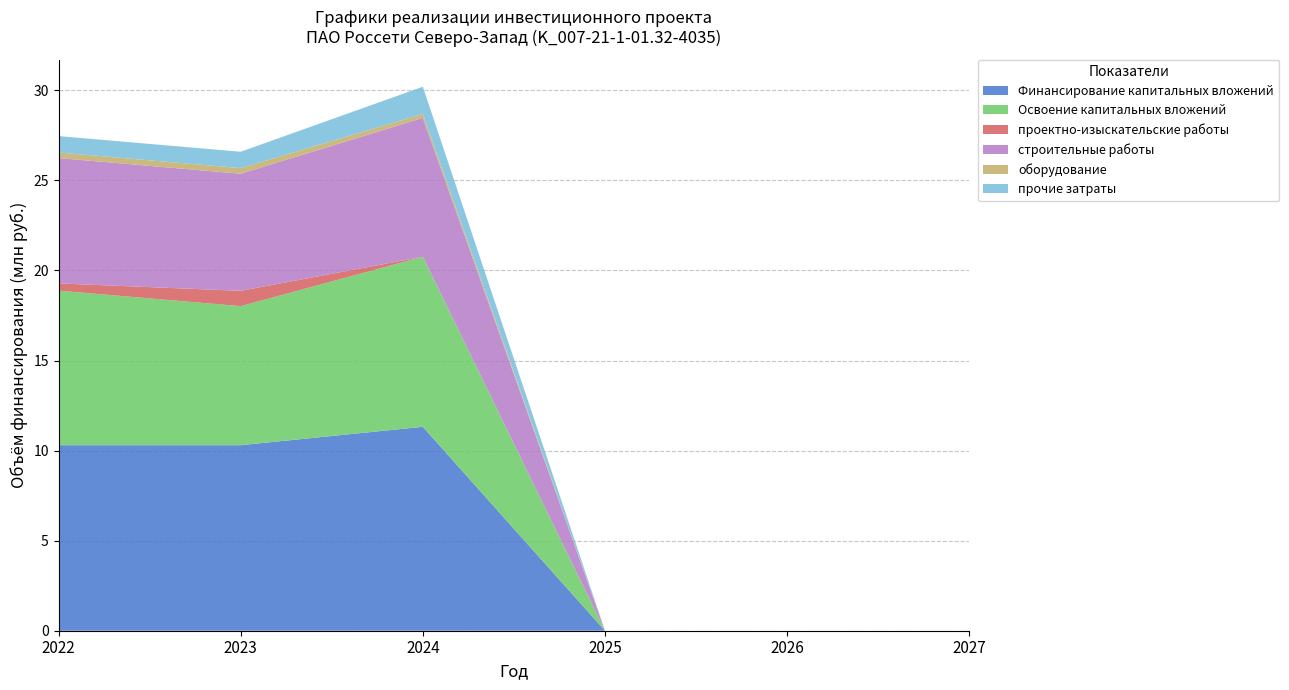

Reading right to left, transcribe all the data shown in this chart.

Финансирование капитальных вложений: 2027=0.0	2026=0.0	2025=0.0	2024=11.3	2023=10.3	2022=10.3
Освоение капитальных вложений: 2027=0.0	2026=0.0	2025=0.0	2024=9.4	2023=7.7	2022=8.6
проектно-изыскательские работы: 2027=0.0	2026=0.0	2025=0.0	2024=0.0	2023=0.8	2022=0.4
строительные работы: 2027=0.0	2026=0.0	2025=0.0	2024=7.7	2023=6.5	2022=7.0
оборудование: 2027=0.0	2026=0.0	2025=0.0	2024=0.2	2023=0.3	2022=0.3
прочие затраты: 2027=0.0	2026=0.0	2025=0.0	2024=1.5	2023=0.9	2022=0.9